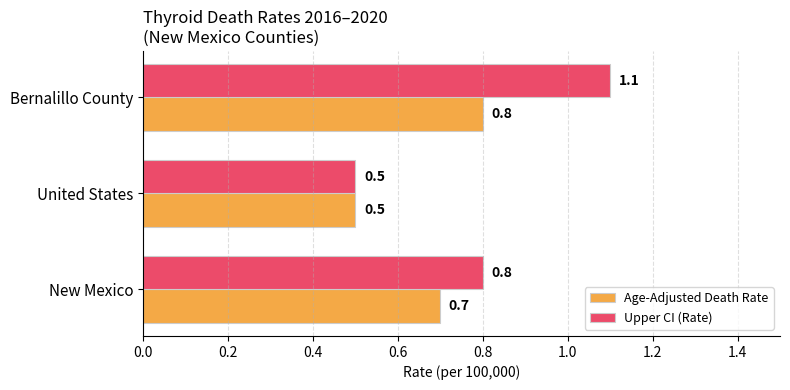

Which category has the highest value across all series?

Bernalillo County